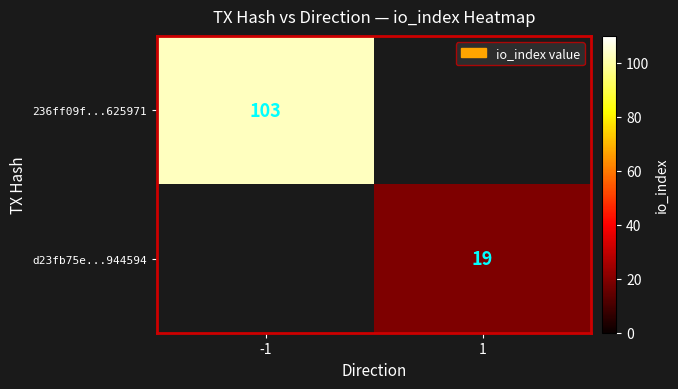

Is it true that 236ff09f...625971 equals 103 at -1?

True